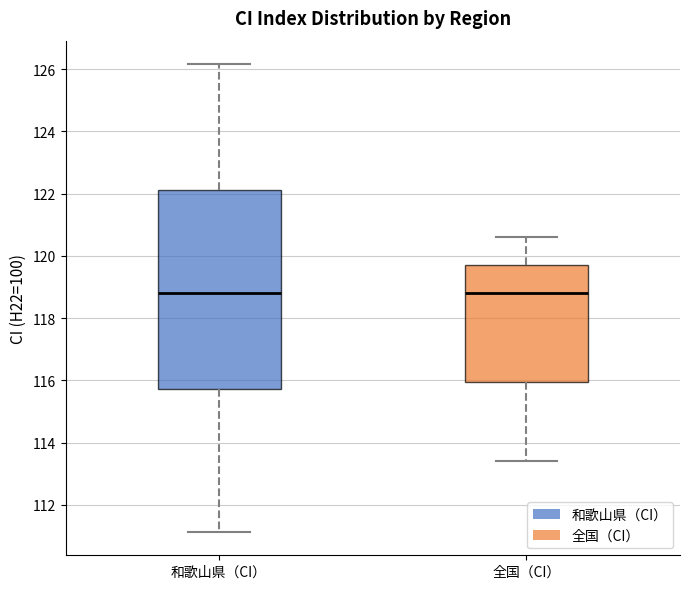

Reading left to right, transcribe this box plot: for each box, give where its median line is, the range the box spans, and where its two whiskers end, as read against the y-axis. The values are not printed on the chart, so give them approximately, as read against the axis.

和歌山県（CI）: median 118.8, box 115.8 to 122.2, whiskers 111.2 to 126.2
全国（CI）: median 118.8, box 116.0 to 119.8, whiskers 113.4 to 120.6